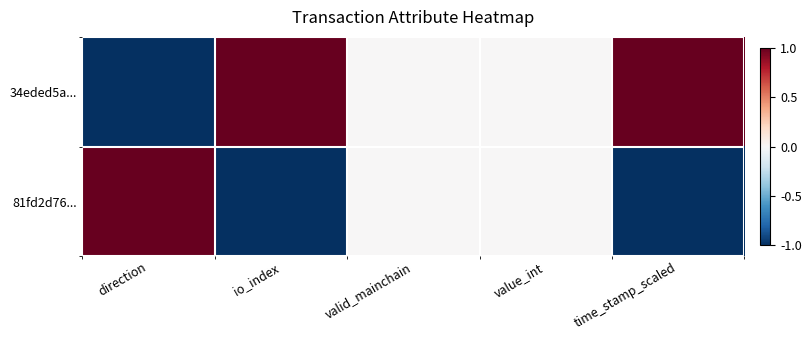

Between direction and io_index, which is larger?

io_index